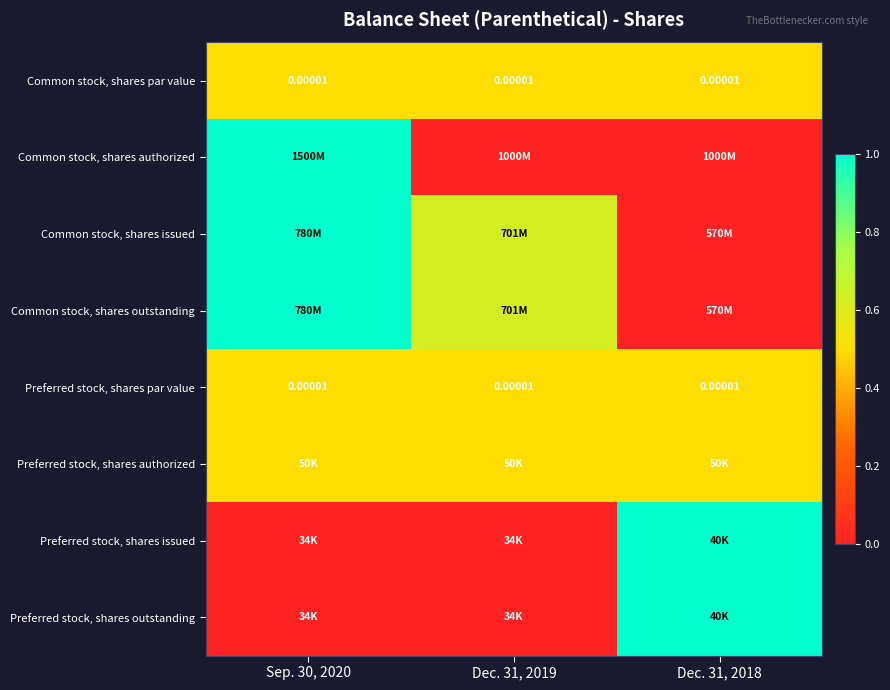

Which has a higher value, Sep. 30, 2020 or Dec. 31, 2019?

Sep. 30, 2020